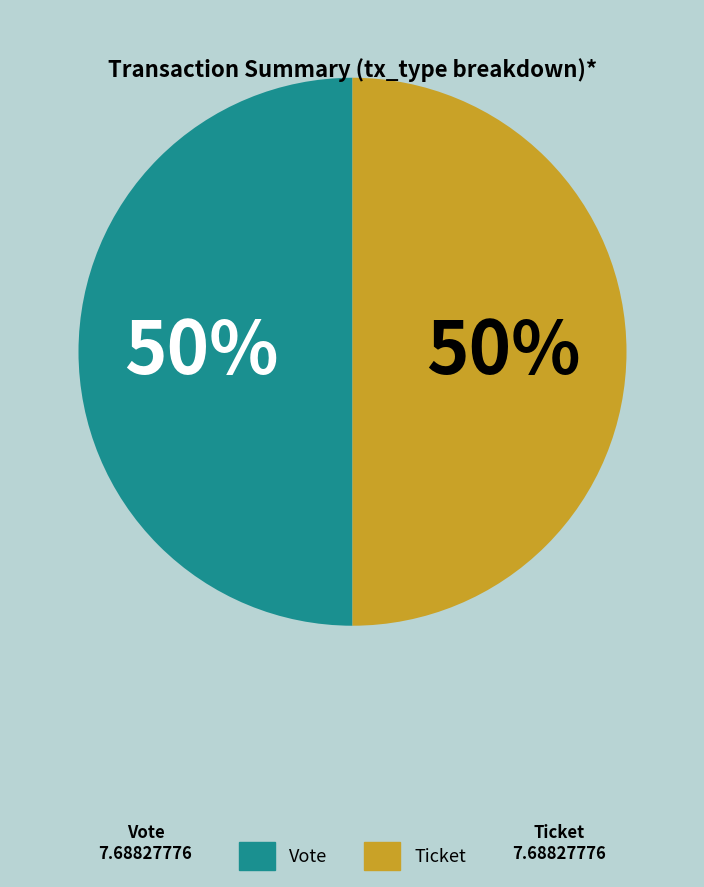

Count the number of slices in the pie.

2